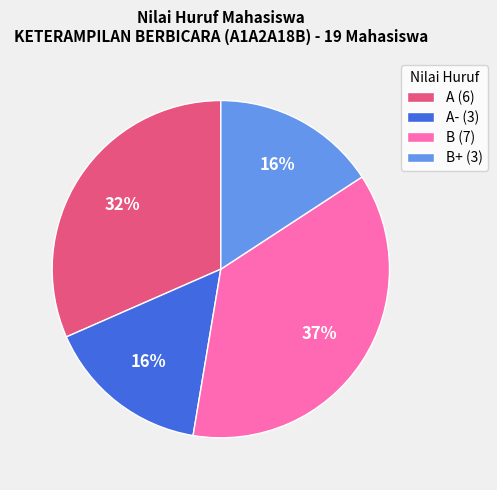

Count the number of slices in the pie.

4